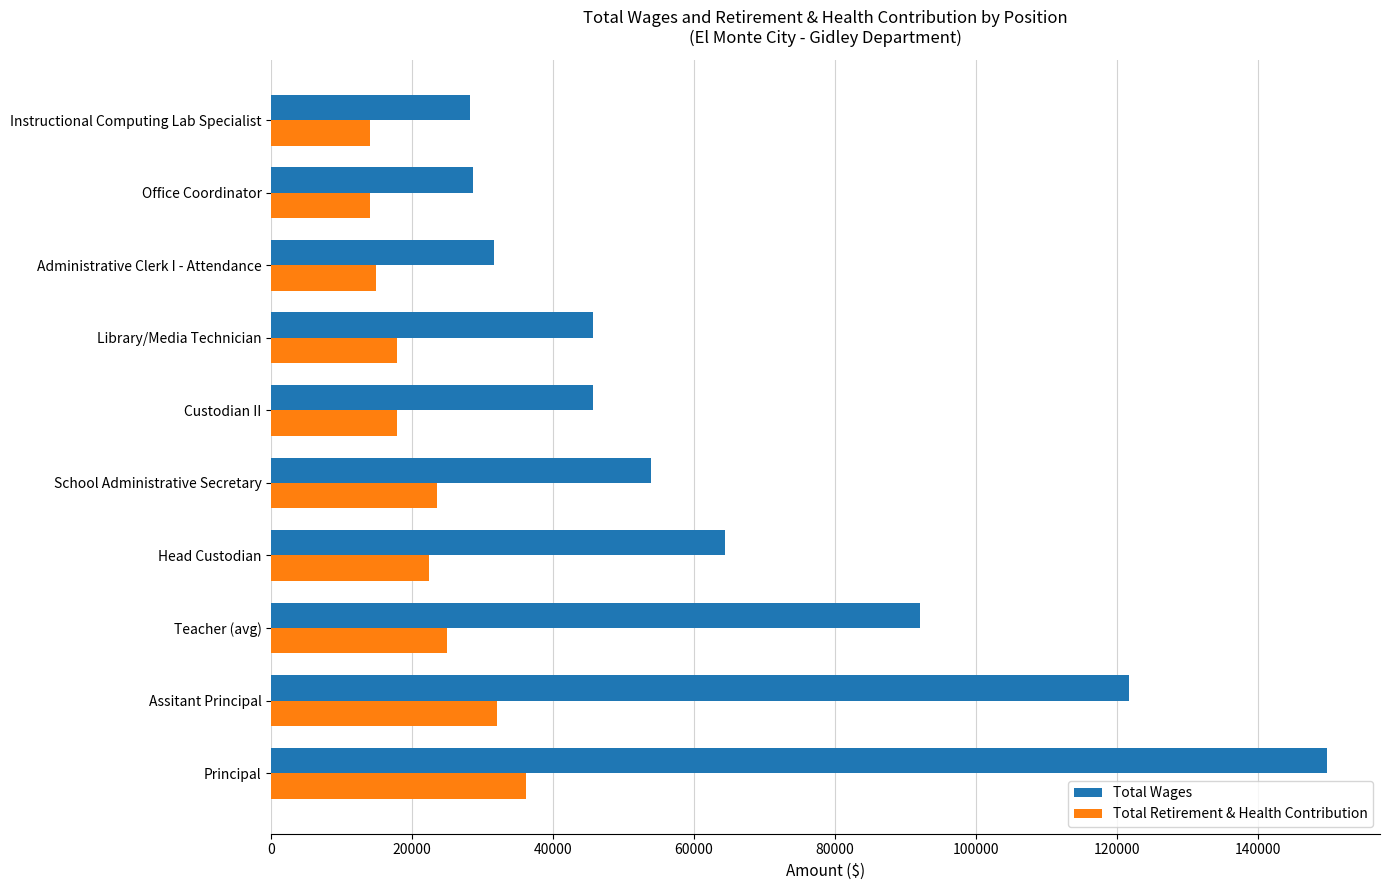

Rank the series at Administrative Clerk I - Attendance from highest to lowest value.

Total Wages, Total Retirement & Health Contribution